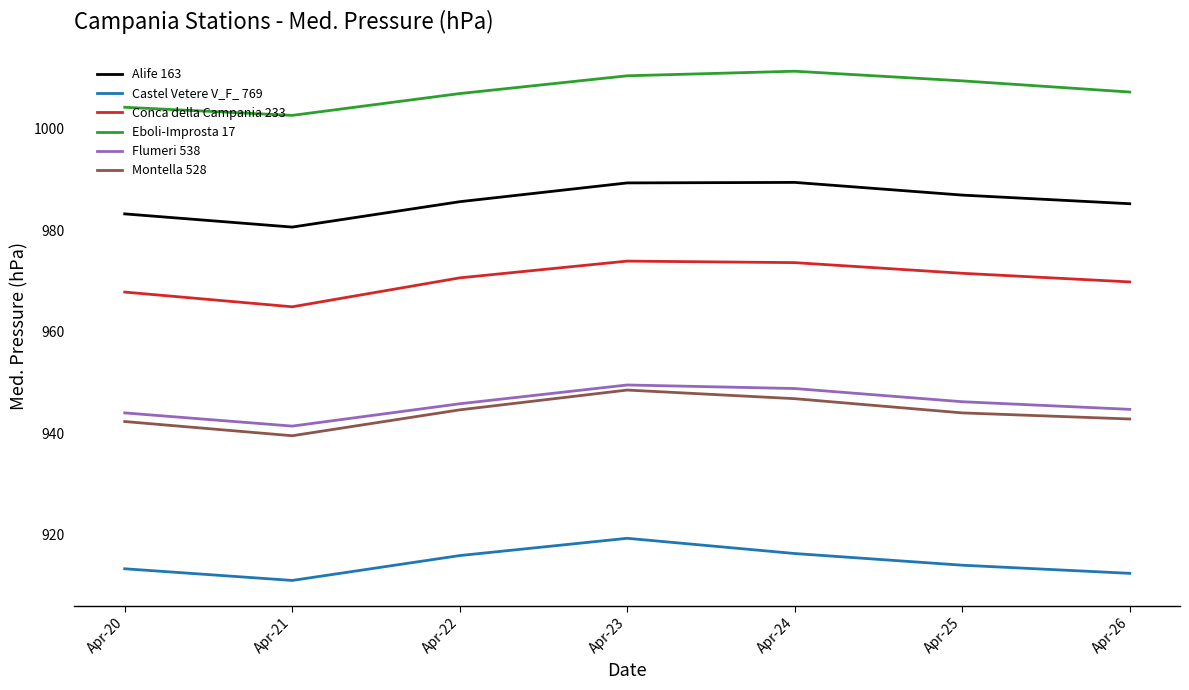

What is the total value across all series at Apr-25?

5772.0